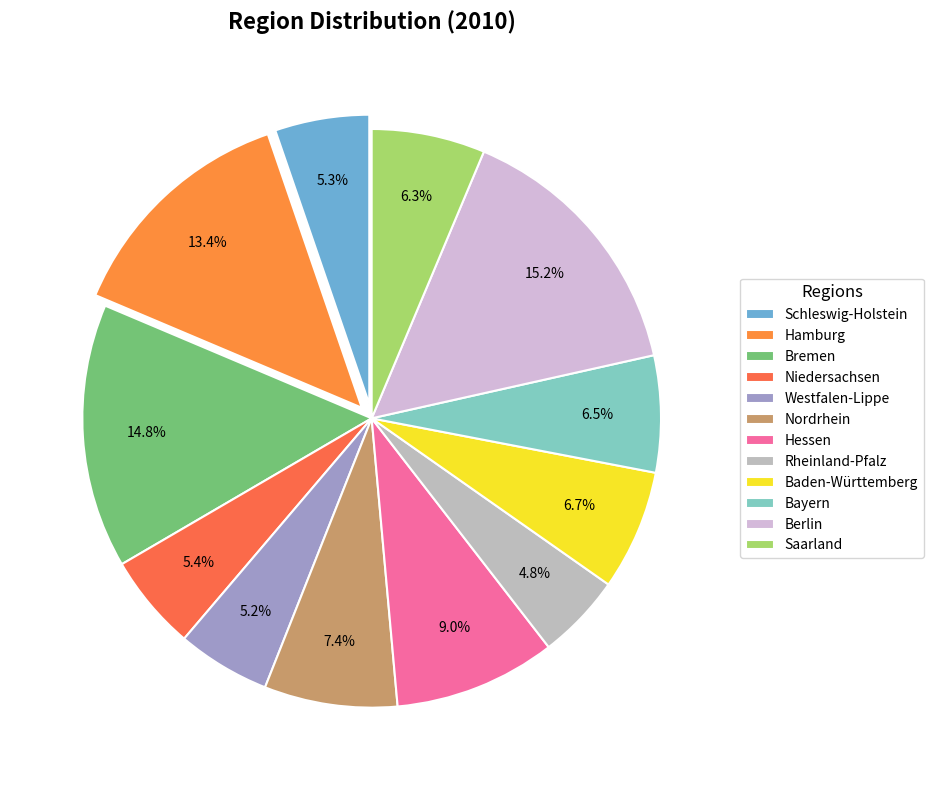

Rank the categories by value from lowest to highest.

Rheinland-Pfalz, Westfalen-Lippe, Schleswig-Holstein, Niedersachsen, Saarland, Bayern, Baden-Württemberg, Nordrhein, Hessen, Hamburg, Bremen, Berlin